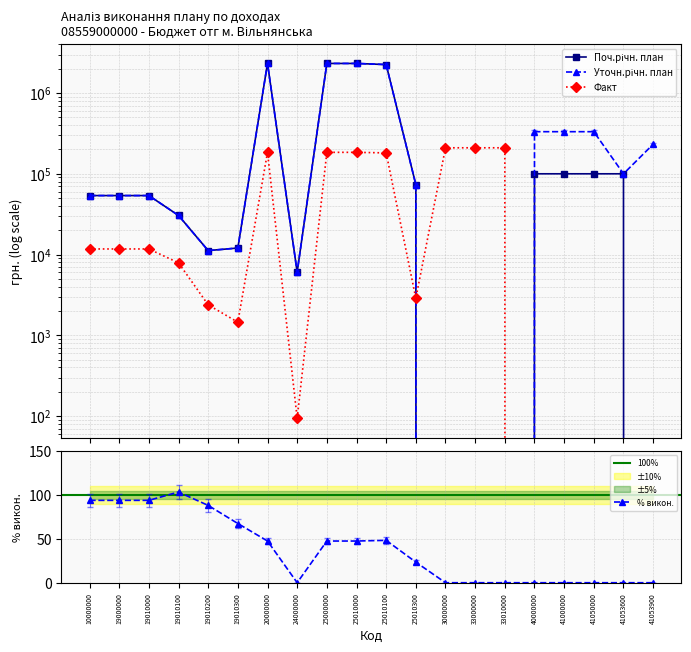

How many positive values does the Факт series have?

15